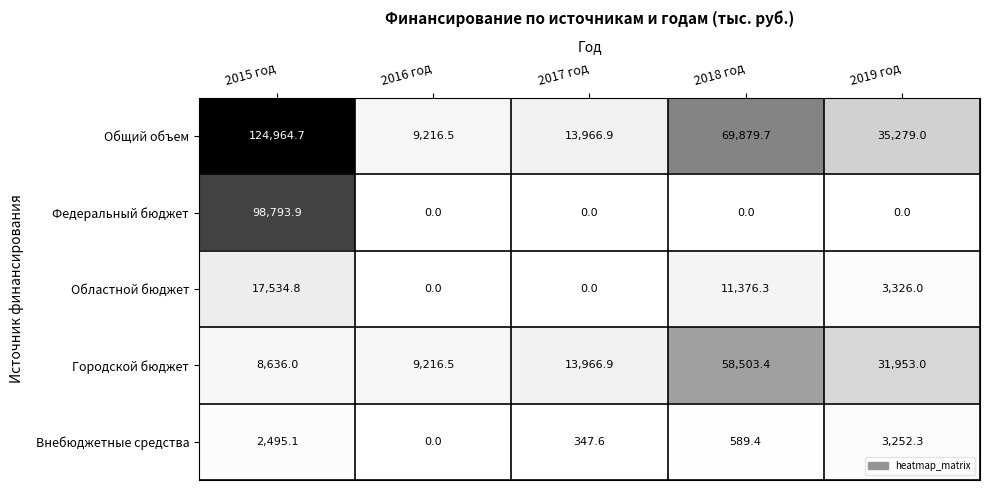

Which series has the largest total across all categories?

Общий объем